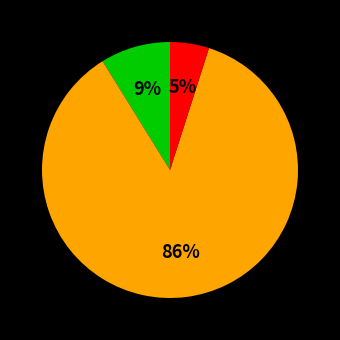

Is there any slice that represents more than half of the pie?

Yes